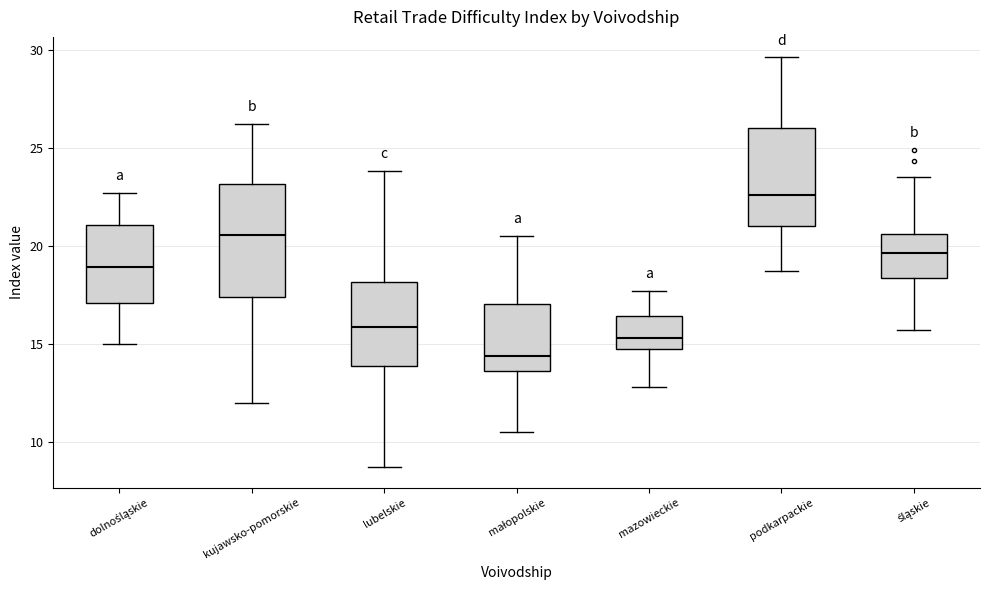

Reading left to right, read every box against the y-axis: the position of its median line, the range the box covers, and the ends of its whiskers. The values are not printed on the chart, so give them approximately, as read against the axis.

dolnośląskie: median 19.0, box 17.0 to 21.0, whiskers 15.0 to 22.5
kujawsko-pomorskie: median 20.5, box 17.5 to 23.0, whiskers 12.0 to 26.0
lubelskie: median 16.0, box 14.0 to 18.0, whiskers 8.5 to 24.0
małopolskie: median 14.5, box 13.5 to 17.0, whiskers 10.5 to 20.5
mazowieckie: median 15.5, box 14.5 to 16.5, whiskers 13.0 to 17.5
podkarpackie: median 22.5, box 21.0 to 26.0, whiskers 18.5 to 29.5
śląskie: median 19.5, box 18.5 to 20.5, whiskers 15.5 to 23.5